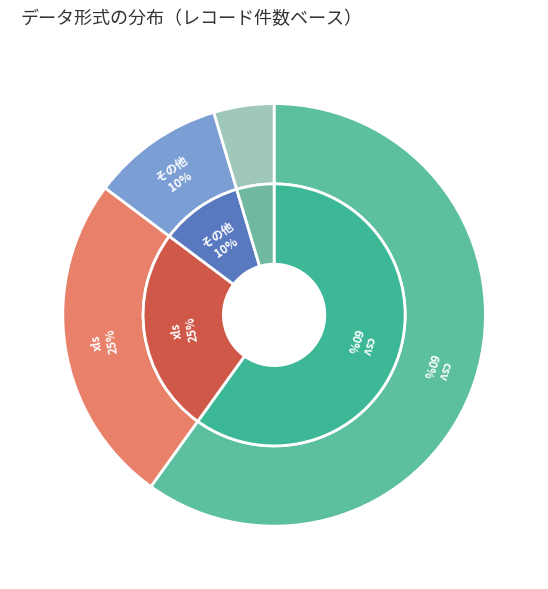

How much of the chart is everything except csv?

40.1%